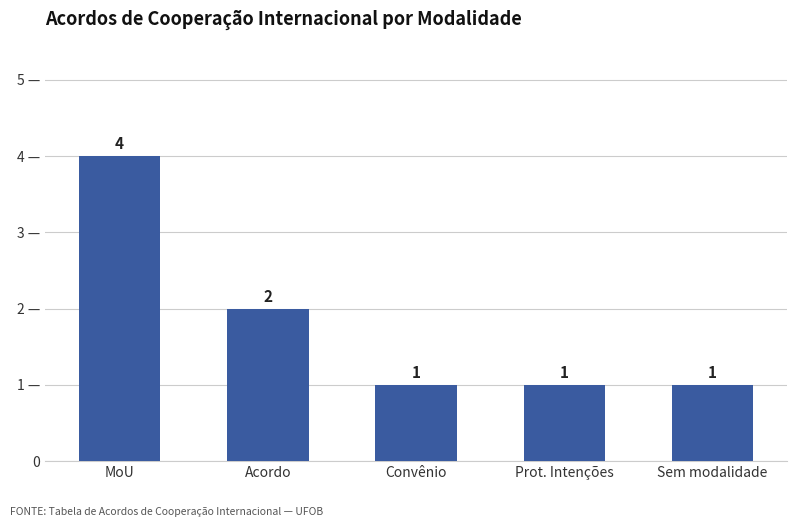

Rank the categories by value from highest to lowest.

MoU, Acordo, Convênio, Prot. Intenções, Sem modalidade